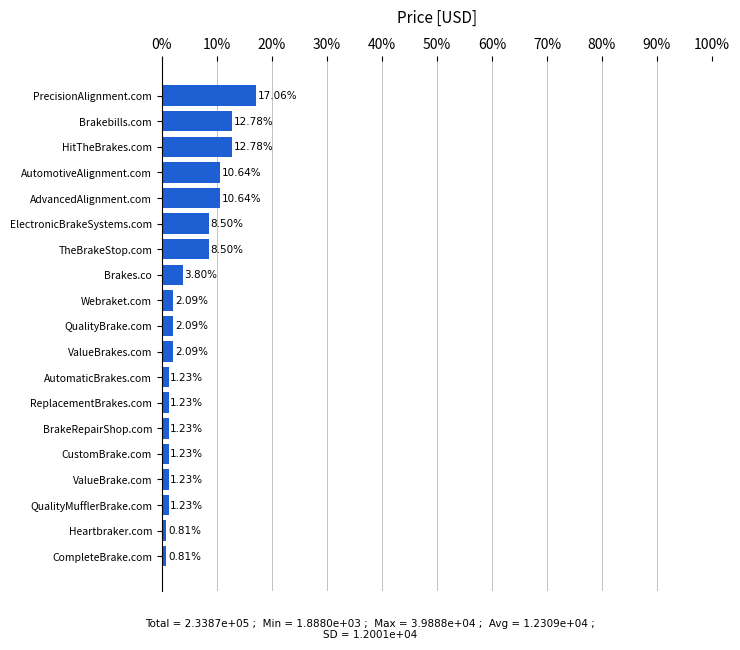

Which category has the highest value across all series?

PrecisionAlignment.com